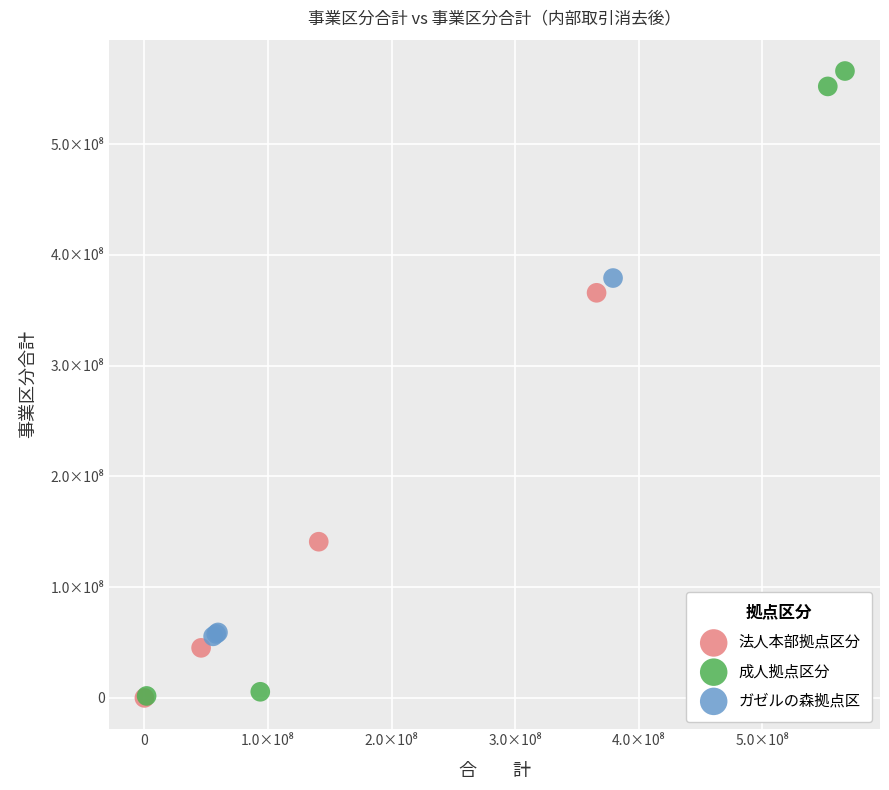

What are all the series names shown in the legend?

法人本部拠点区分, 成人拠点区分, ガゼルの森拠点区